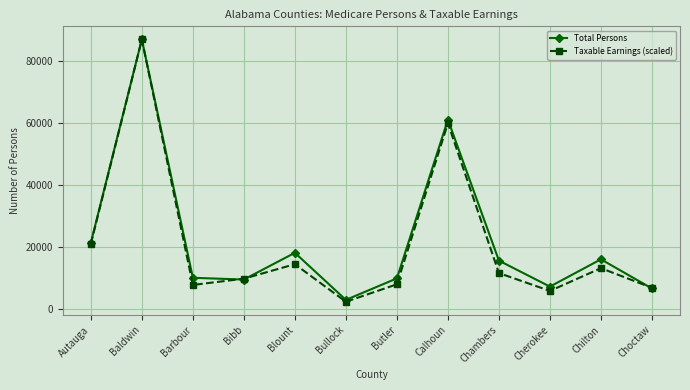

Between Barbour and Chilton, which series saw the biggest shift?

Total Persons